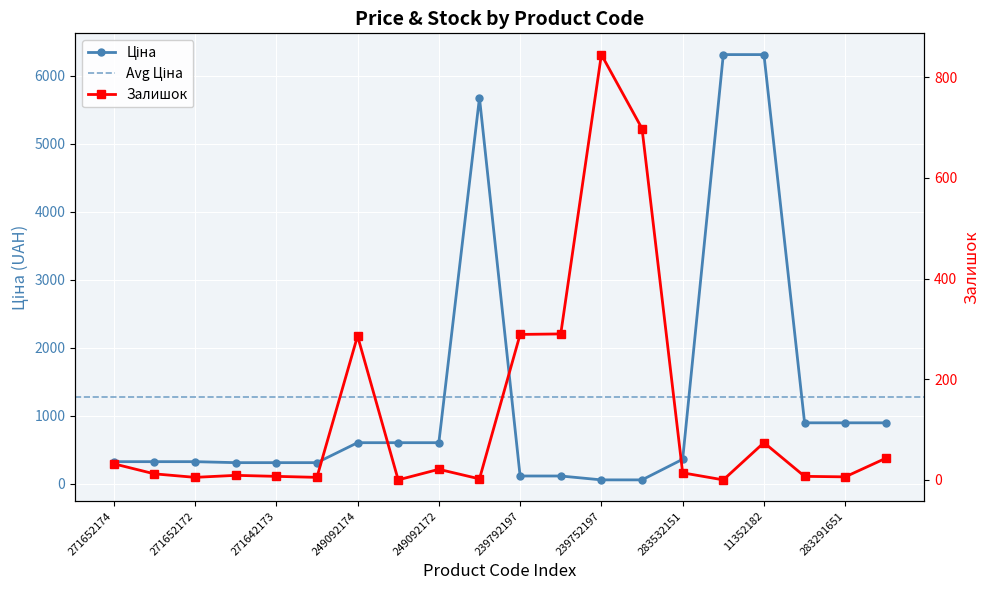

What is the maximum value for Залишок?

845.0